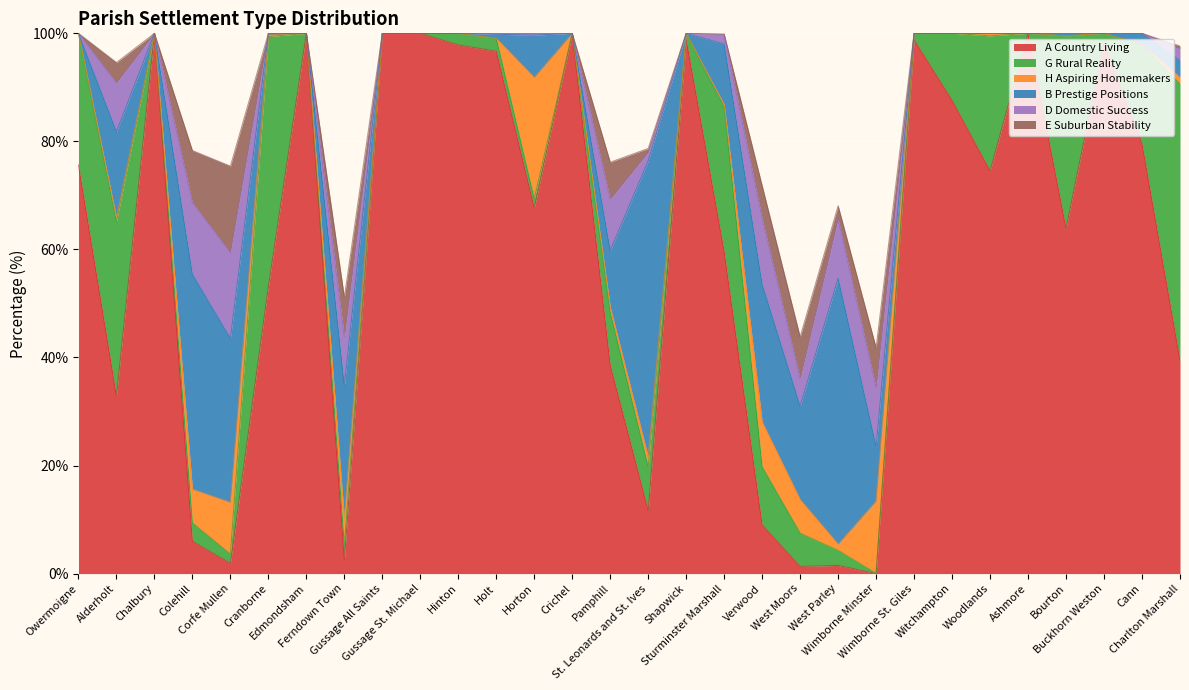

What is the total value across all series at Owermoigne?

100.0